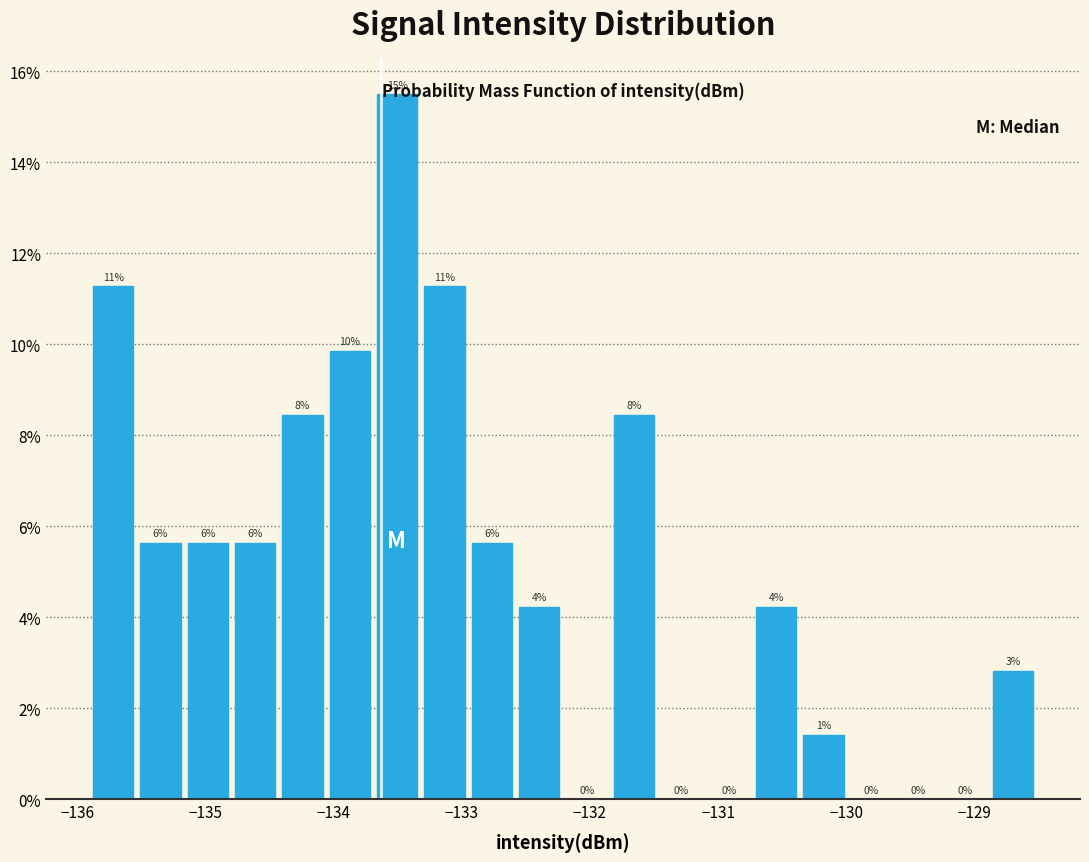

Around what value on the x-axis is the tallest bar? Give the approximate position of its centre, as read against the axis.

-133.5